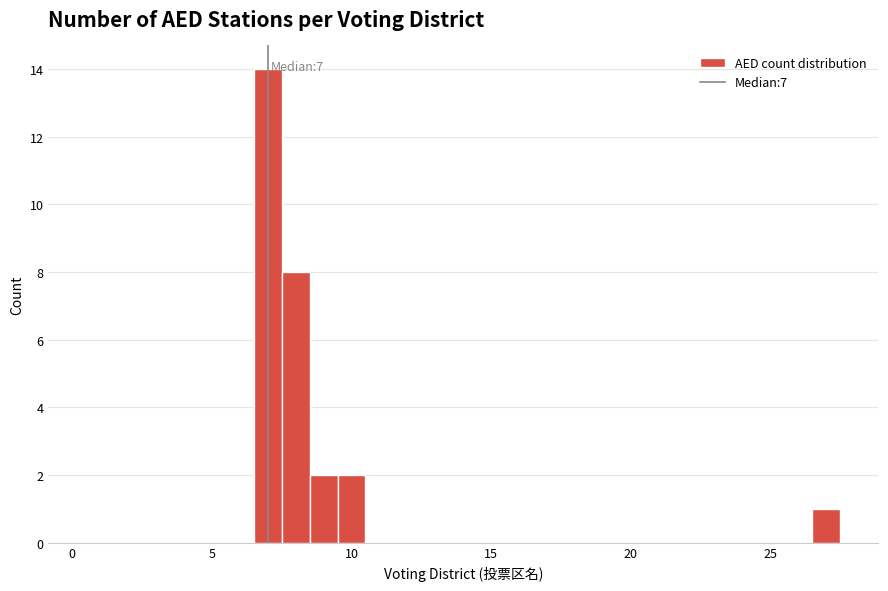

Read against the x-axis, roughly where is the centre of the tallest bar?

7.0